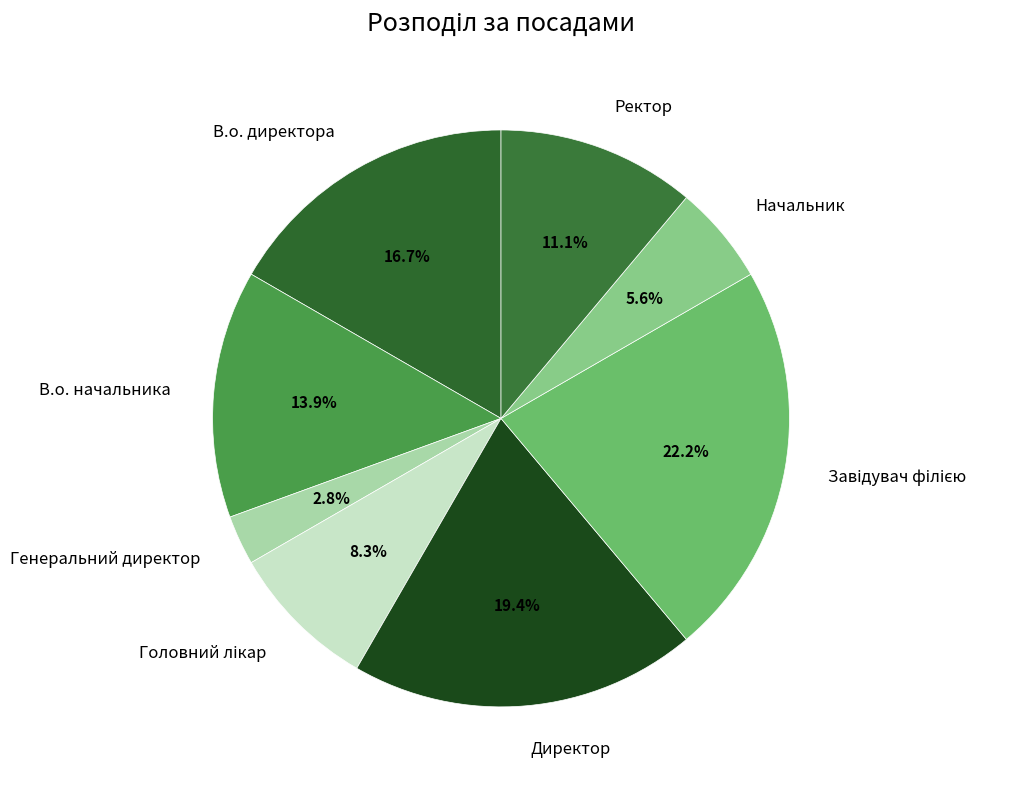

Is there any slice that represents more than half of the pie?

No